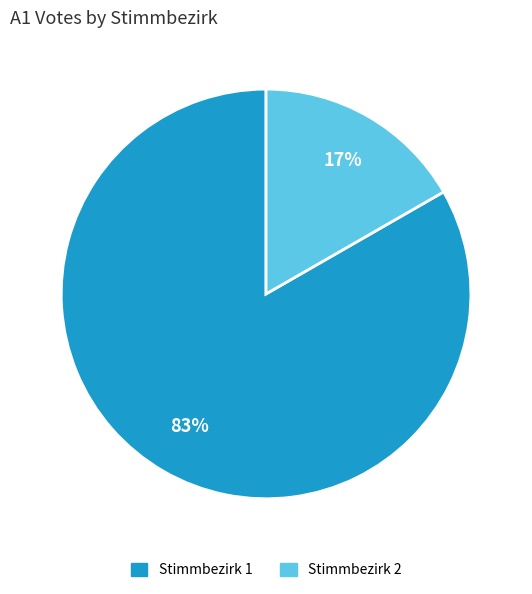

What is the smallest slice in the pie chart?

Stimmbezirk 2